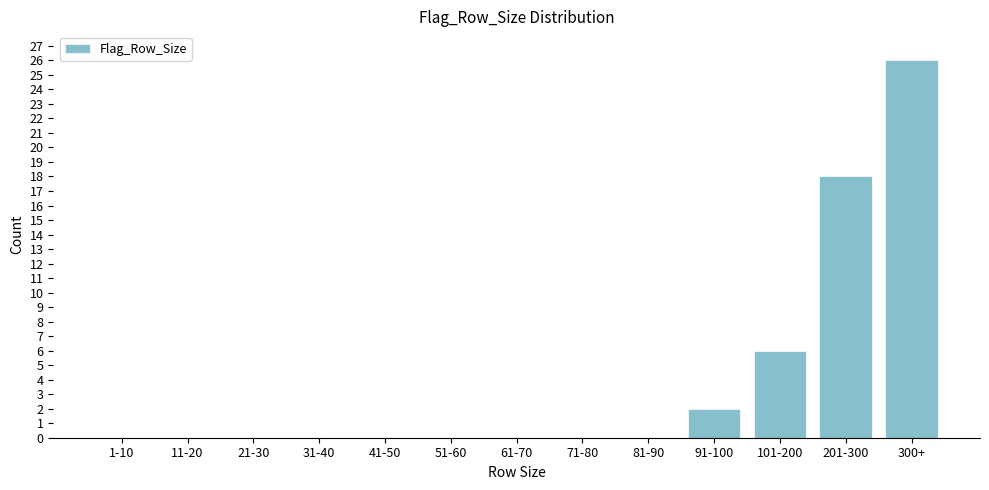

What is the change in value from 21-30 to 91-100?

+2